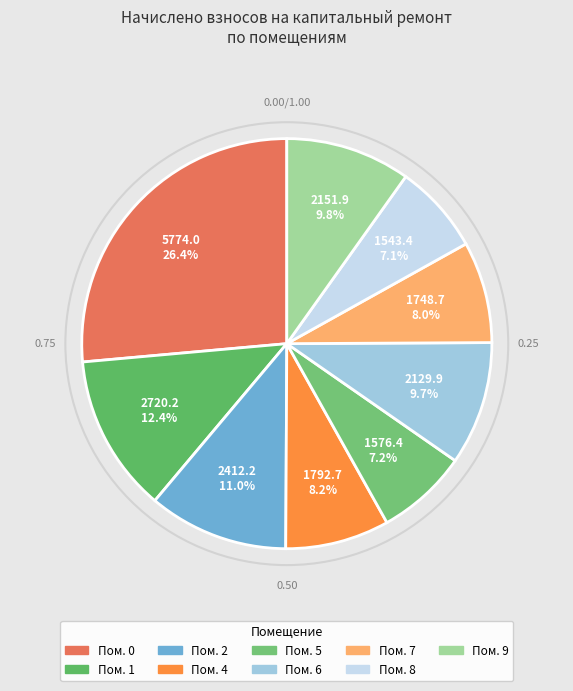

How many slices are in this pie chart?

9